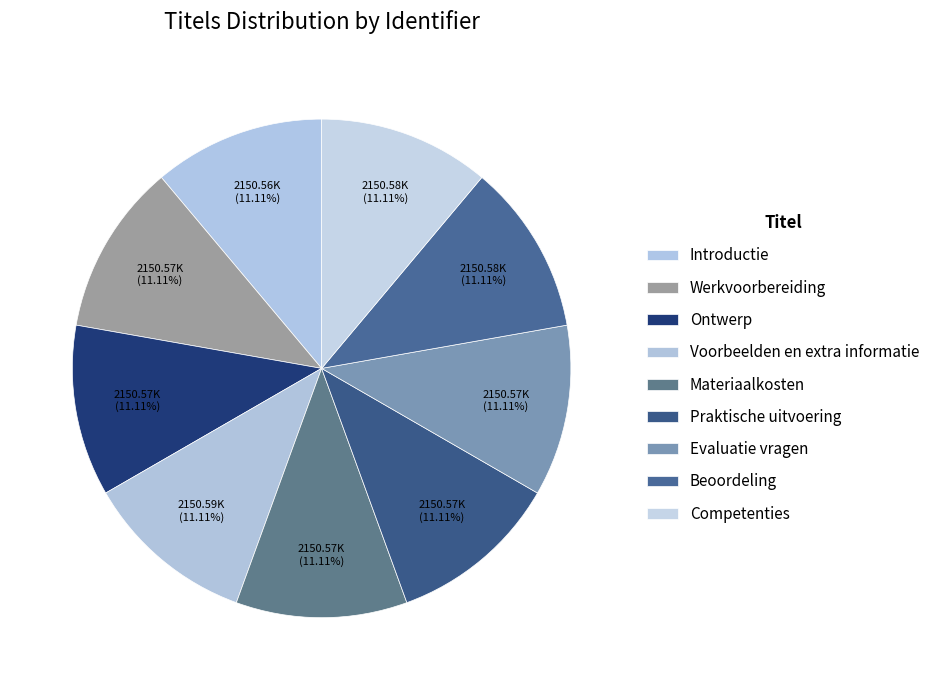

Is there a majority slice in this chart?

No